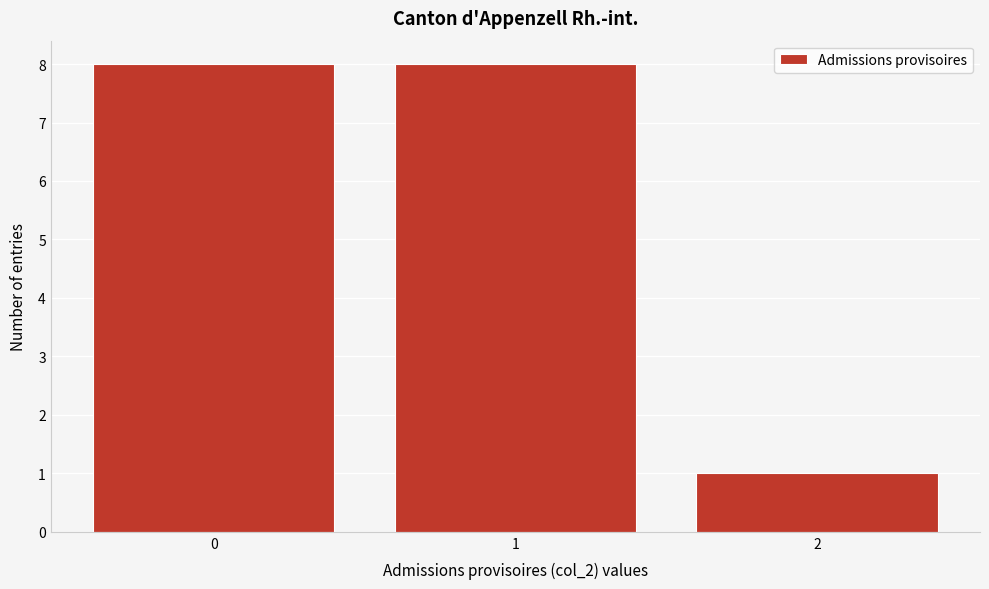

Reading left to right, transcribe this chart: for each bar, give the range it covers on the x-axis and its height. The values are not printed on the chart, so give them approximately, as read against the axis.

-0.5 to 0.5: 8
0.5 to 1.5: 8
1.5 to 2.5: 1